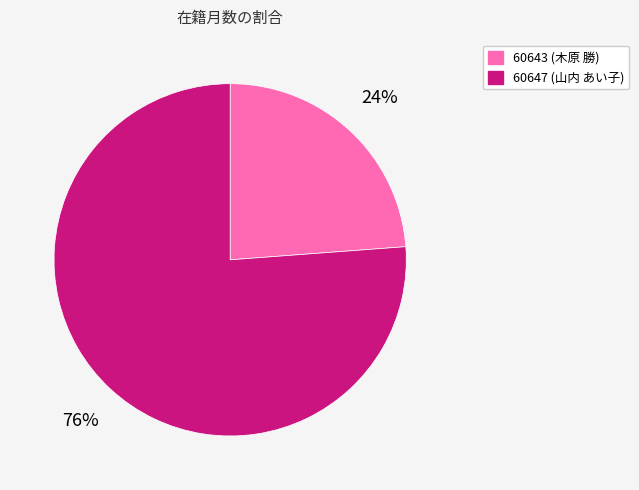

Which category has the smallest portion of the pie?

60643